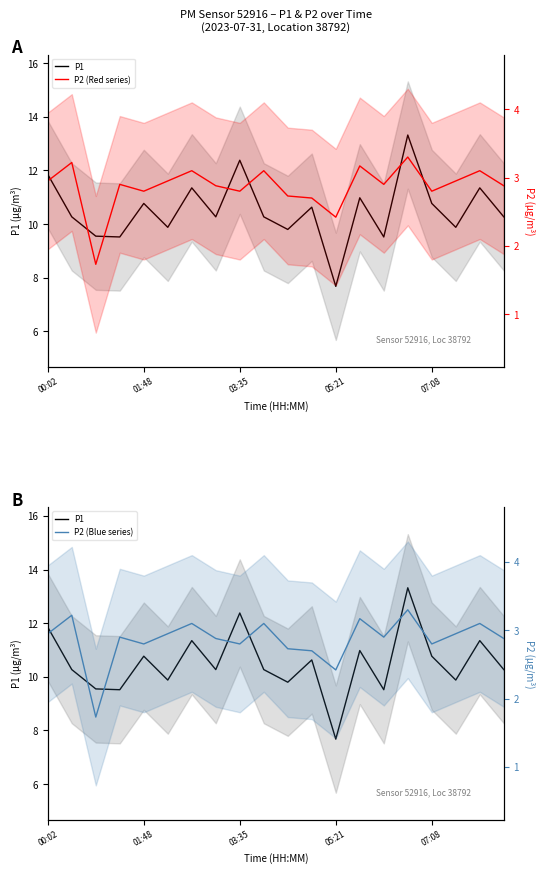

What is the sum of all P1 values?

210.3